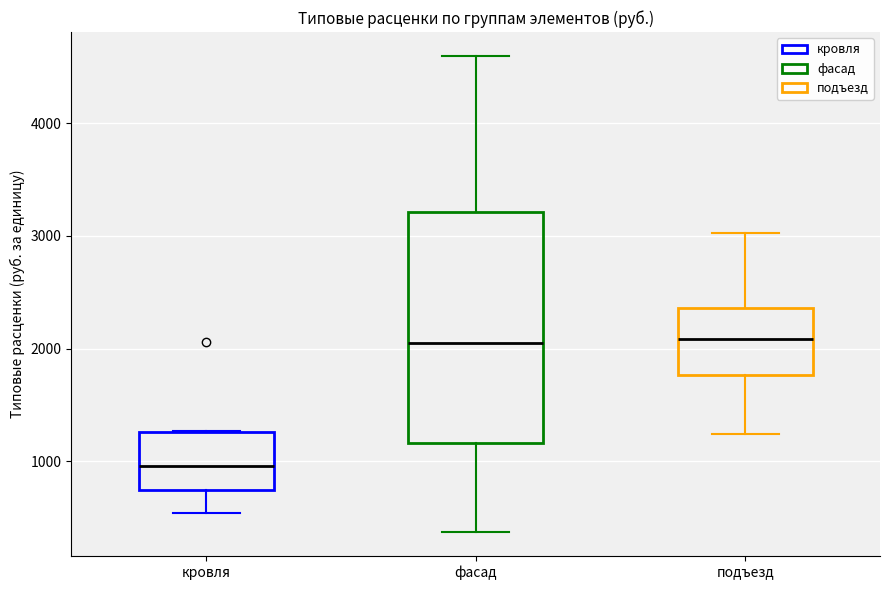

Which box is the tallest, from its lower edge to its upper edge?

фасад